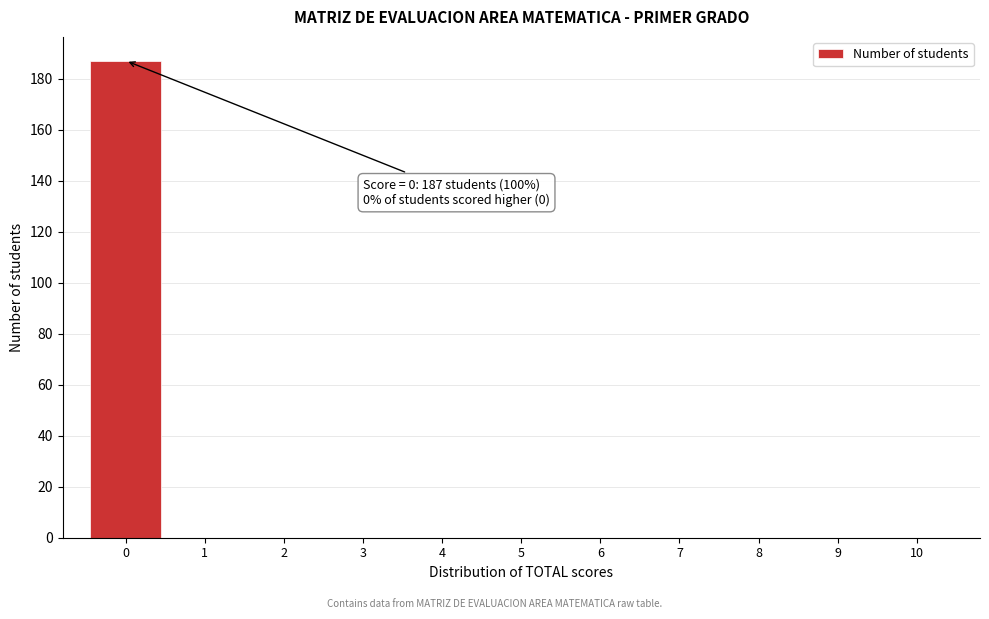

Which range on the x-axis has the tallest bar?

-0.5 to 0.5